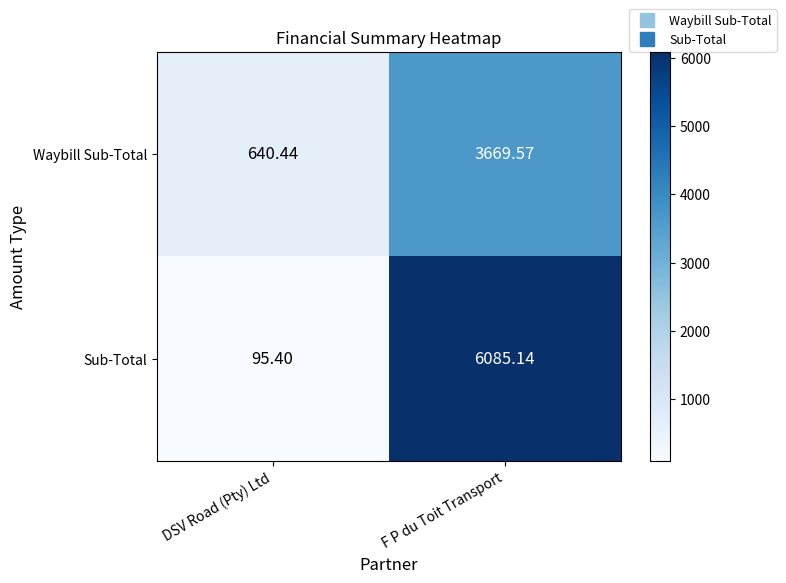

Rank the series by their average value, from lowest to highest.

Waybill Sub-Total, Sub-Total